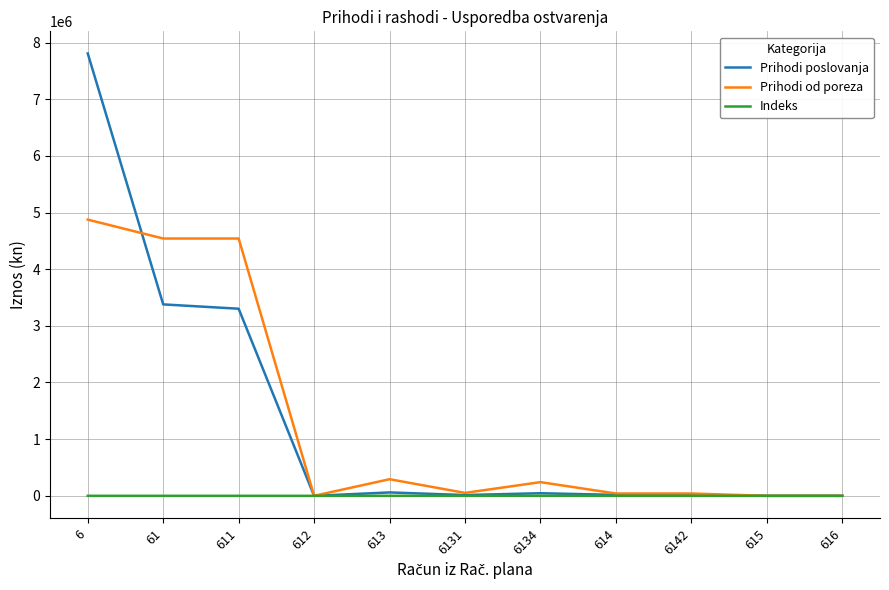

What is the total value across all series at 6134?

287587.9